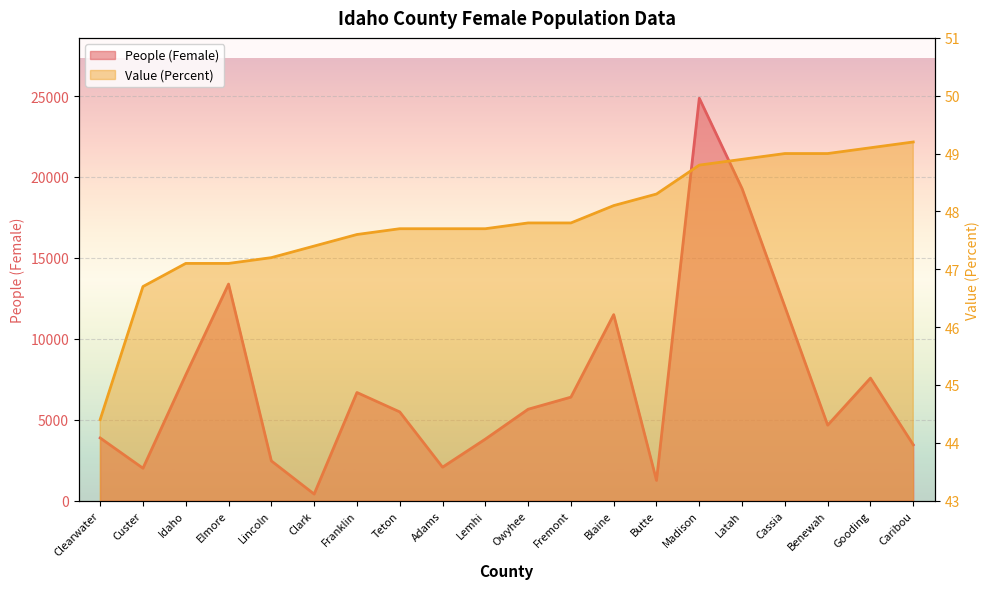

What is the total value across all series at Gooding?

7616.1